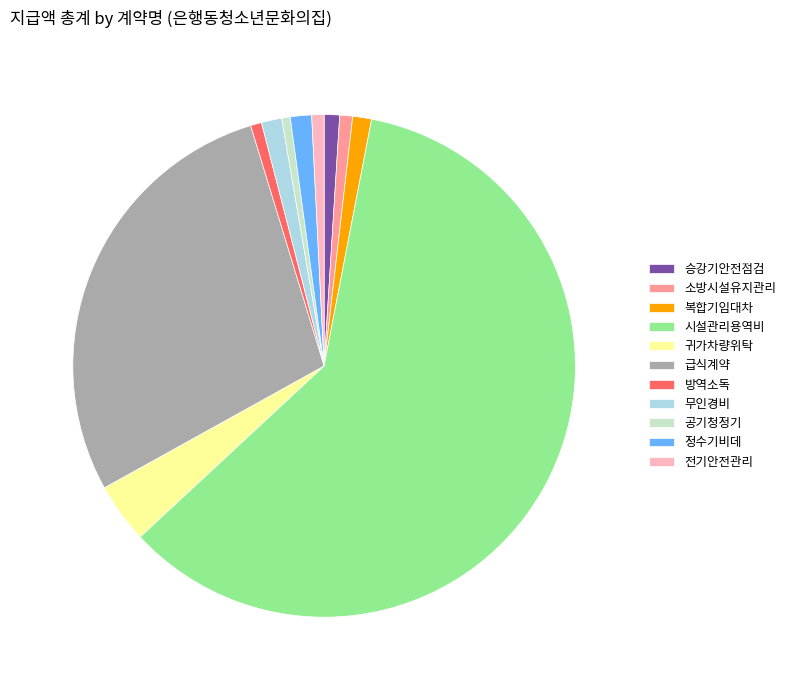

Approximately how many times larger is the value at 복합기임대차 compared to 공기청정기?

2.2